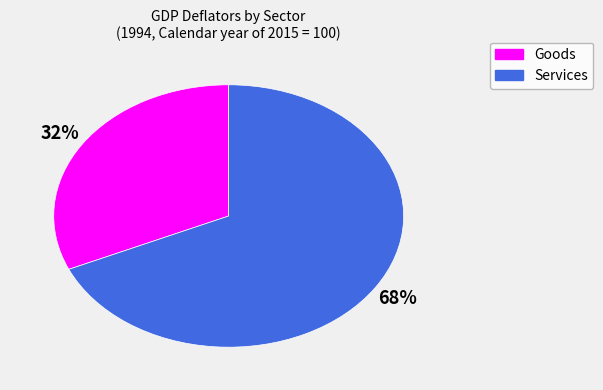

Is there any slice that represents more than half of the pie?

Yes